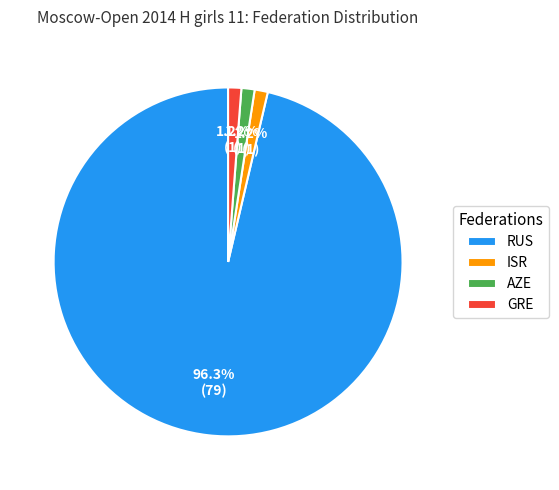

Which category accounts for the majority?

RUS